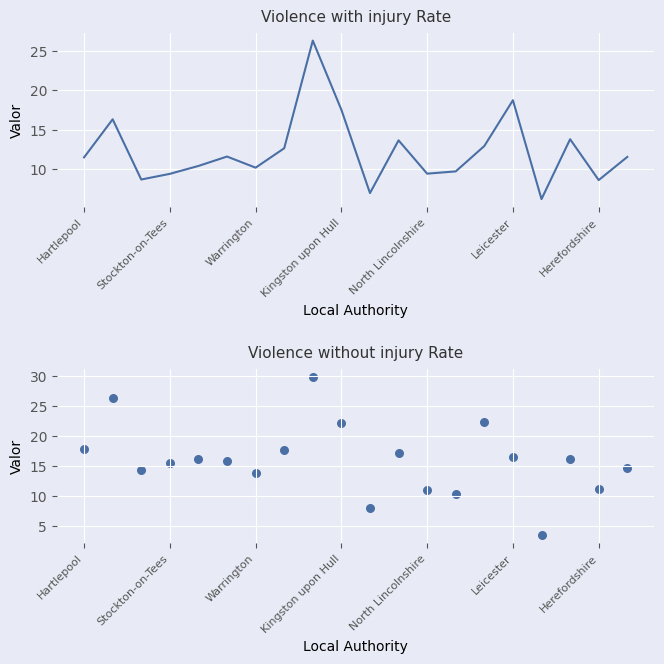

Which series has the largest total across all categories?

Violence without injury Rate